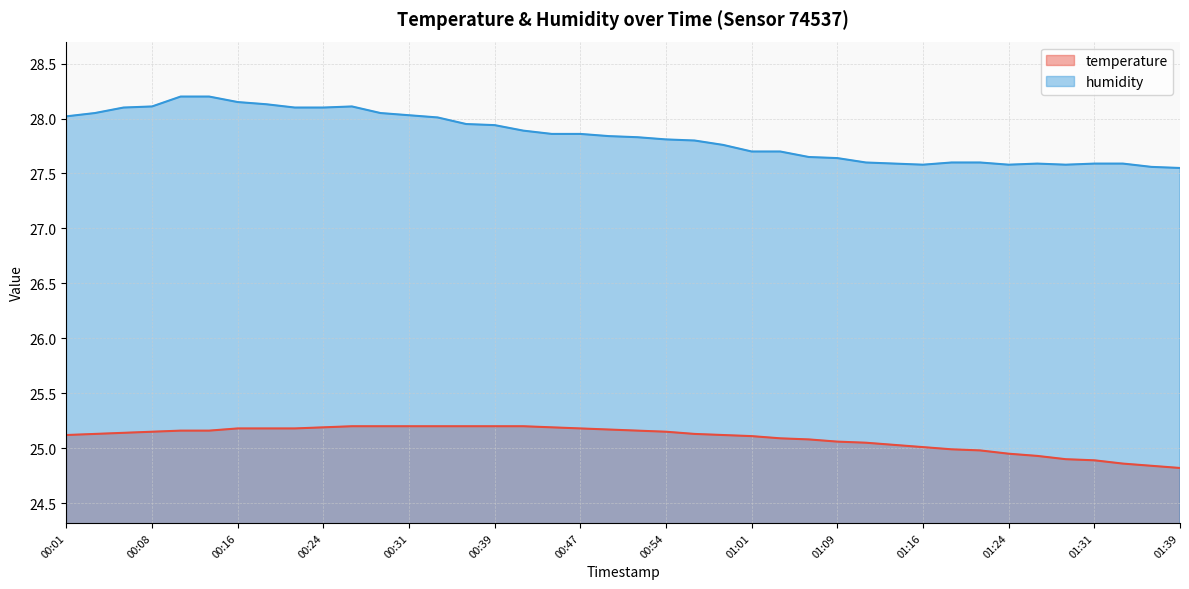

Which series changed the most between 00:04 and 01:06?

humidity